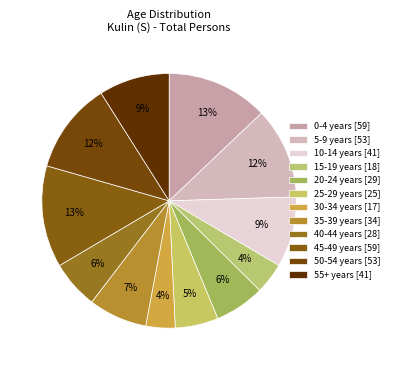

The 40-44 years slice represents 6% of the pie. True or false?

True